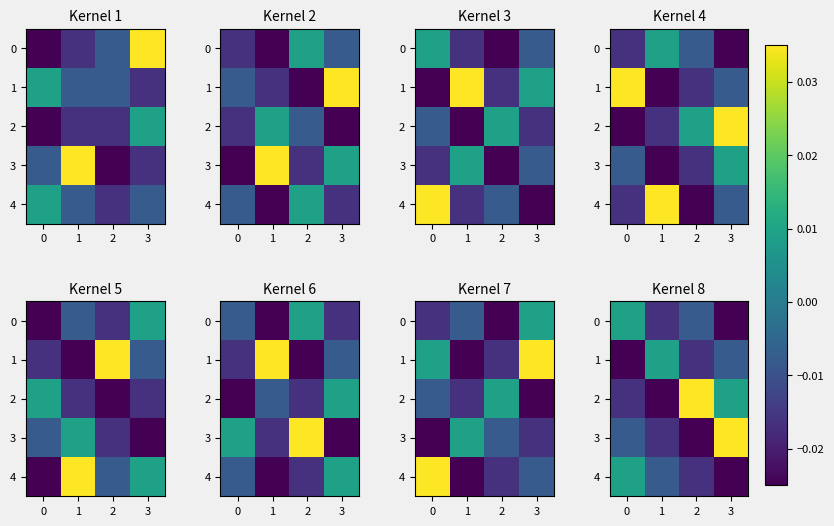

How many data points in 3 are above 0?

1